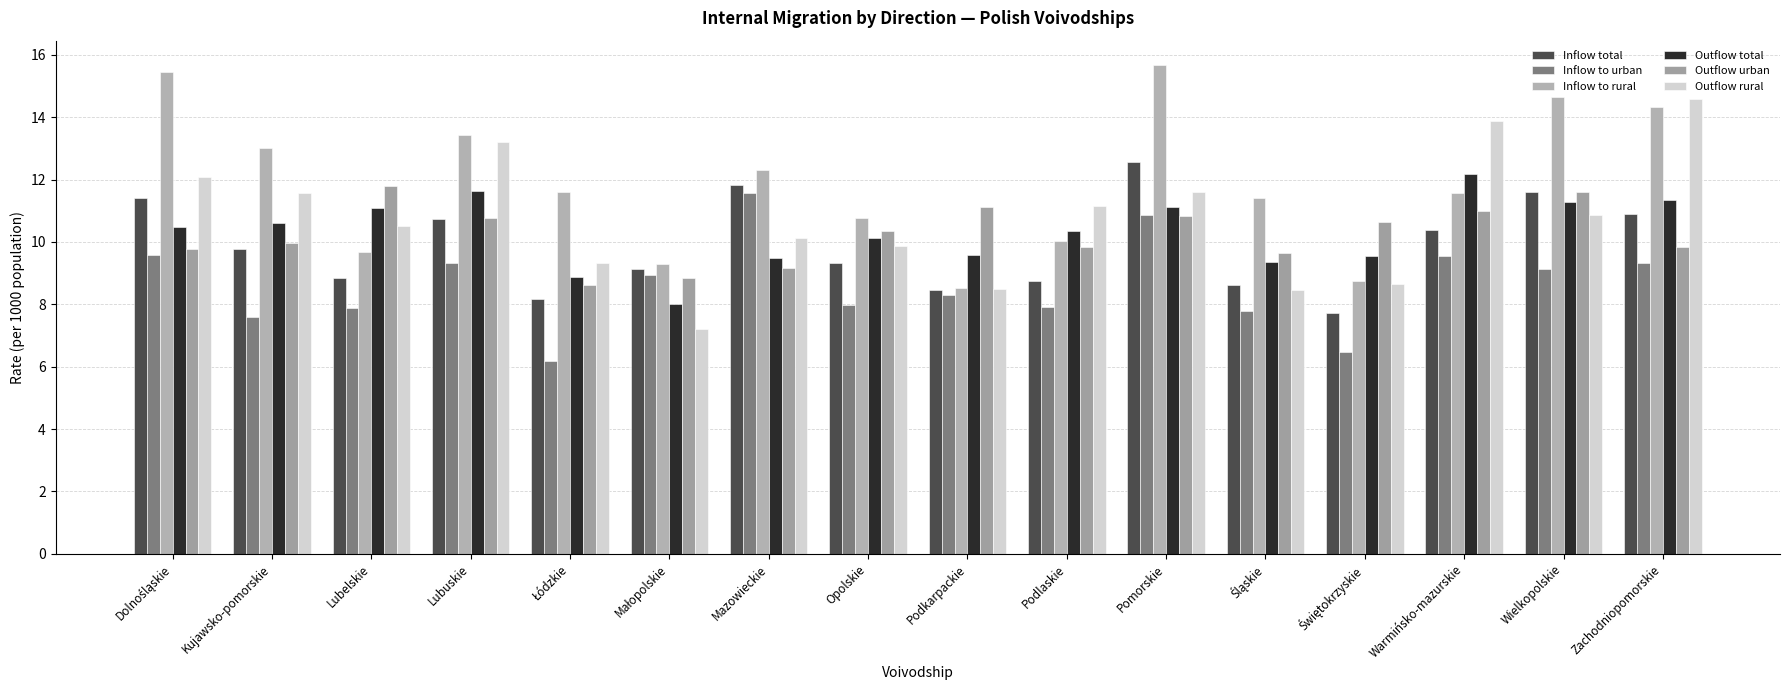

Where is Inflow to rural nearest to the value 12?

Mazowieckie